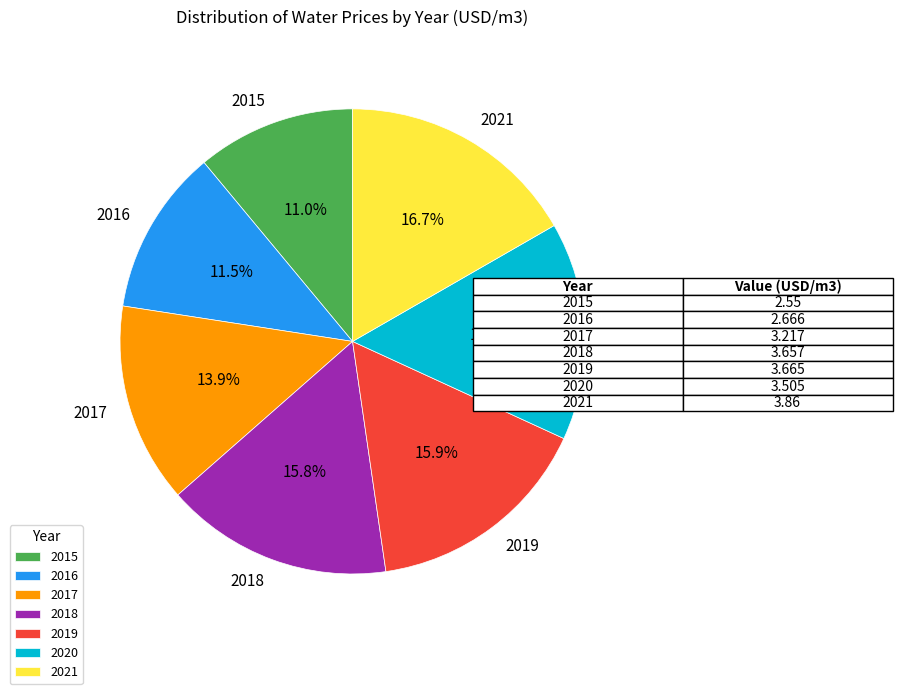

Does 2021 represent more than half of the total?

No